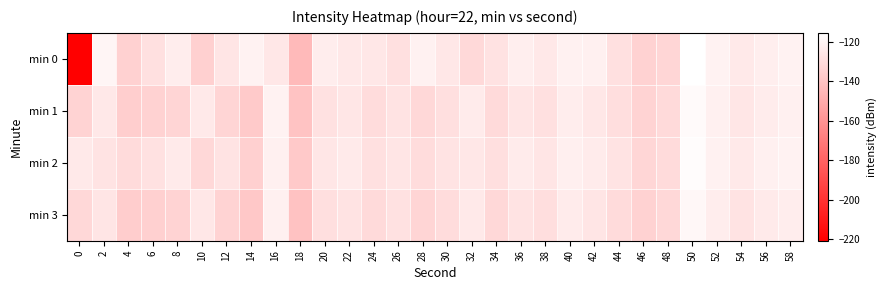

Reading right to left, transcribe all the data shown in this chart.

min 0: 58=-121.0	56=-122.6	54=-124.9	52=-121.0	50=-115.6	48=-132.7	46=-134.3	44=-128.3	42=-122.1	40=-121.7	38=-125.1	36=-122.8	34=-127.9	32=-131.2	30=-125.6	28=-121.7	26=-128.4	24=-125.5	22=-125.1	20=-123.0	18=-144.0	16=-125.6	14=-121.0	12=-126.6	10=-135.1	8=-123.0	6=-128.5	4=-134.7	2=-119.8	0=-220.9
min 1: 58=-122.0	56=-123.5	54=-126.0	52=-122.0	50=-118.0	48=-131.0	46=-133.5	44=-129.5	42=-125.5	40=-123.0	38=-128.5	36=-126.5	34=-131.0	32=-124.0	30=-129.0	28=-132.0	26=-127.0	24=-130.0	22=-126.0	20=-128.0	18=-140.2	16=-121.0	14=-137.8	12=-133.3	10=-124.8	8=-133.1	6=-134.1	4=-135.8	2=-125.2	0=-133.3
min 2: 58=-121.0	56=-122.0	54=-125.0	52=-121.5	50=-117.0	48=-130.5	46=-132.5	44=-127.5	42=-124.0	40=-122.5	38=-126.5	36=-124.0	34=-129.0	32=-125.5	30=-127.0	28=-130.0	26=-126.5	24=-128.5	22=-124.5	20=-126.0	18=-138.0	16=-122.0	14=-135.0	12=-127.5	10=-132.0	8=-124.5	6=-128.0	4=-130.5	2=-127.0	0=-125.0
min 3: 58=-123.0	56=-124.5	54=-127.0	52=-123.0	50=-119.0	48=-132.0	46=-134.5	44=-130.5	42=-126.5	40=-124.0	38=-129.5	36=-127.5	34=-132.0	32=-125.0	30=-130.0	28=-133.0	26=-128.0	24=-131.0	22=-127.0	20=-129.0	18=-141.0	16=-122.0	14=-138.5	12=-134.0	10=-125.5	8=-134.0	6=-135.0	4=-136.5	2=-126.5	0=-132.0